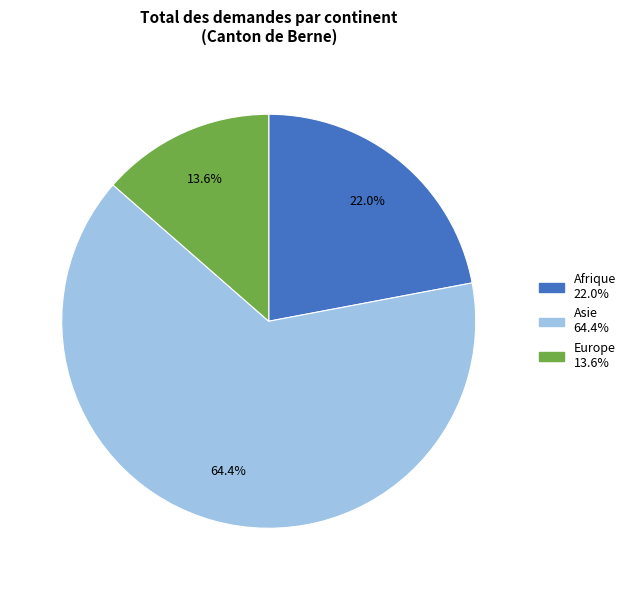

Count the number of slices in the pie.

3